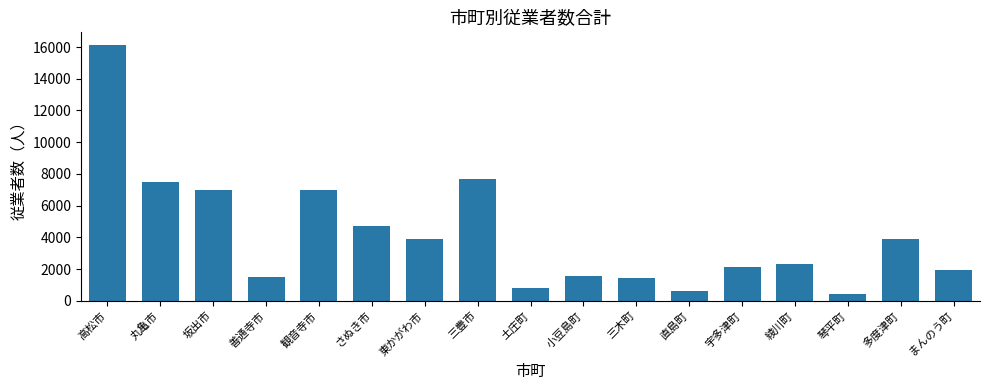

What is the approximate value at 三木町, to the nearest 100?

1400